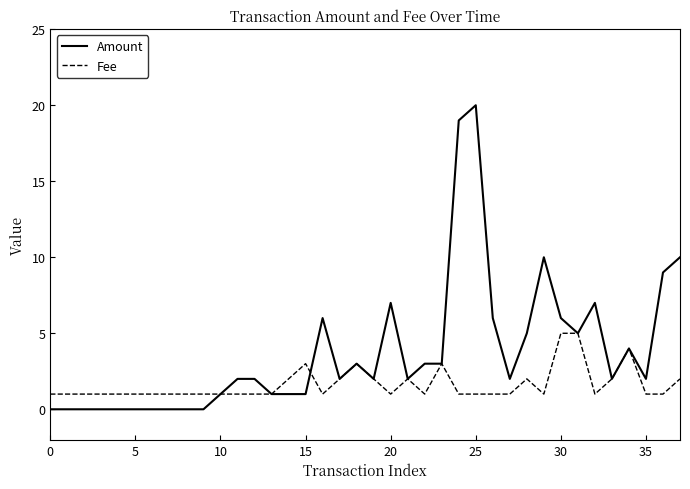

Does the chart display data point markers on the line(s)?

No